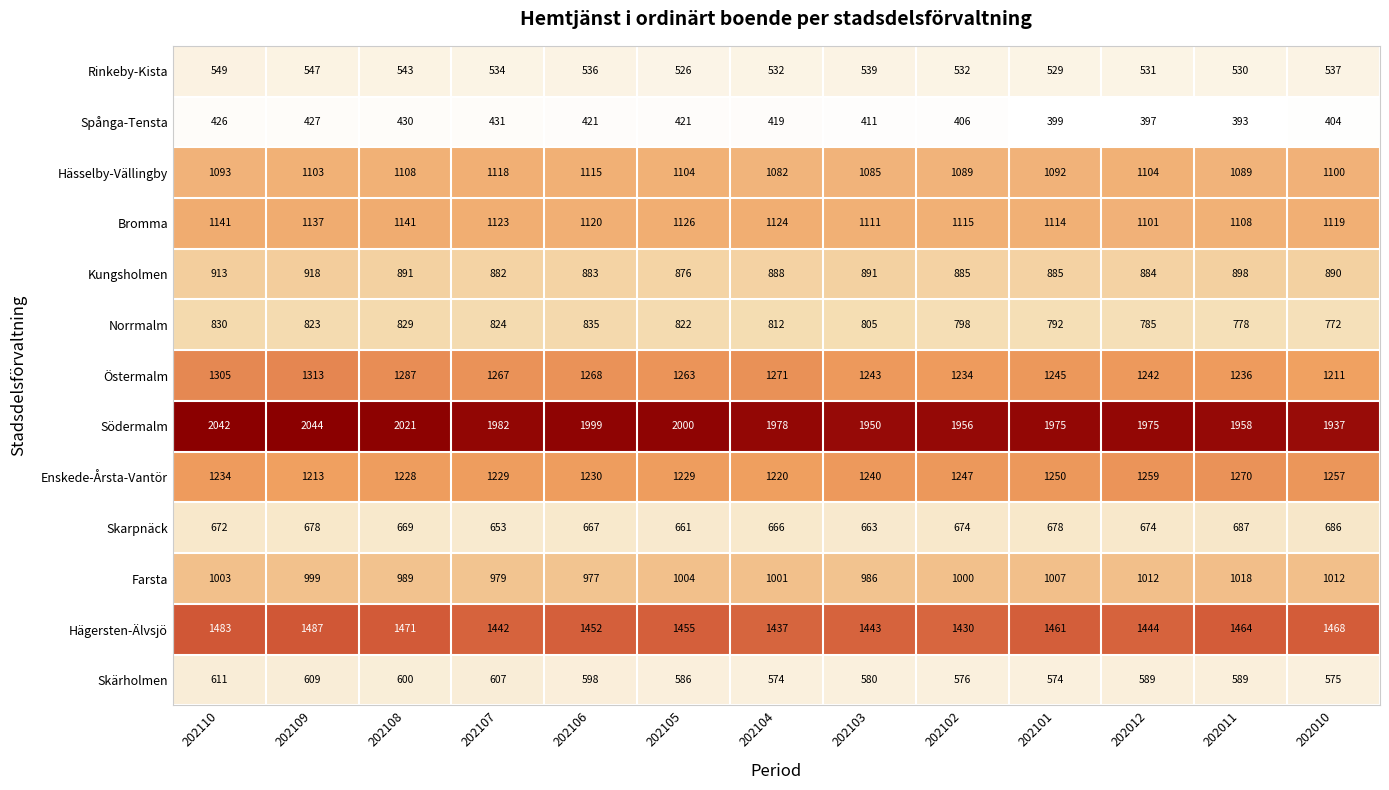

True or false: Bromma has a value of 1123 at 202107.

True